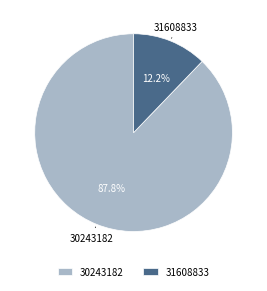

What is the ratio of the value at 31608833 to the value at 30243182?

0.1